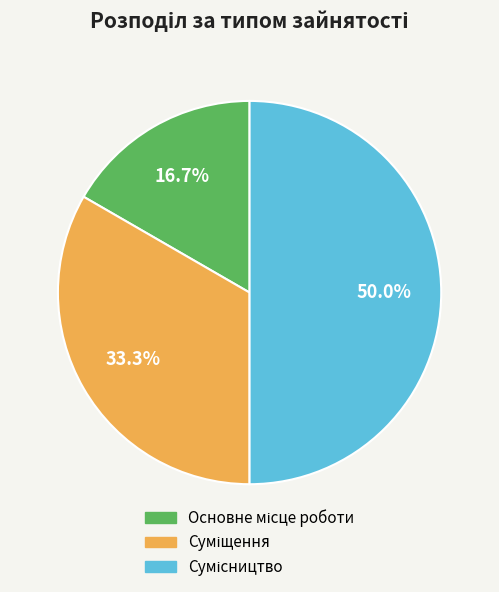

What percentage is the Основне місце роботи slice, to the nearest percent?

17%